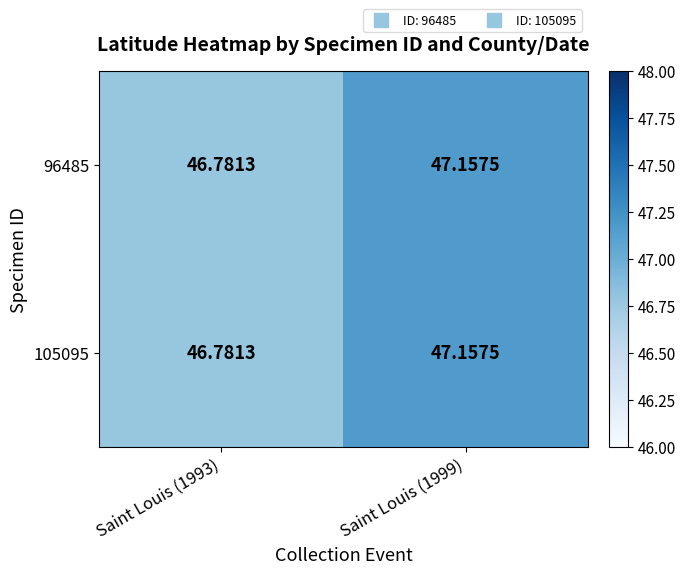

Is the value of 96485 at Saint Louis (1993) greater than the value of 105095 at Saint Louis (1999)?

No